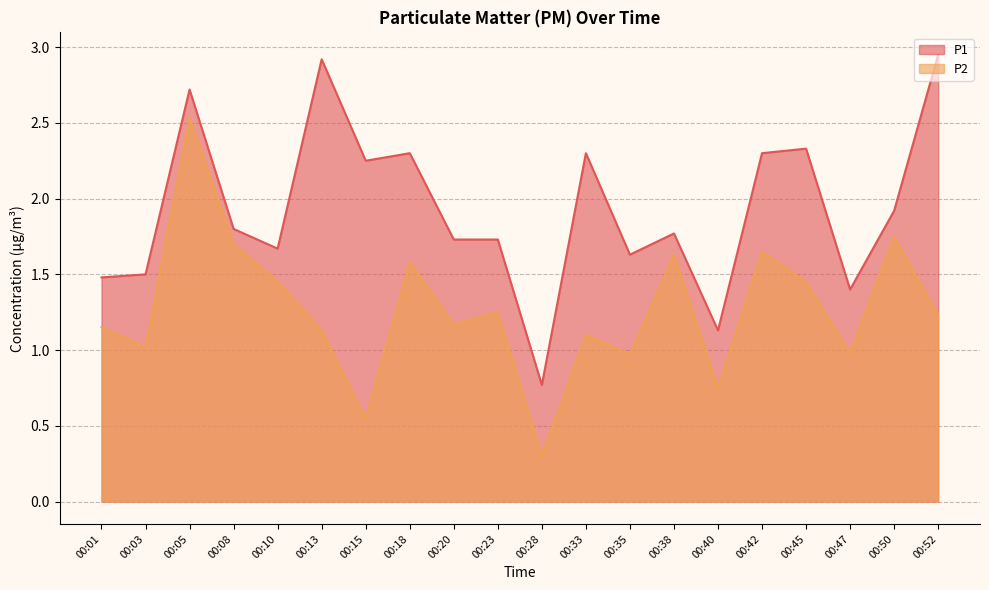

True or false: P1 and P2 cross at least once.

False